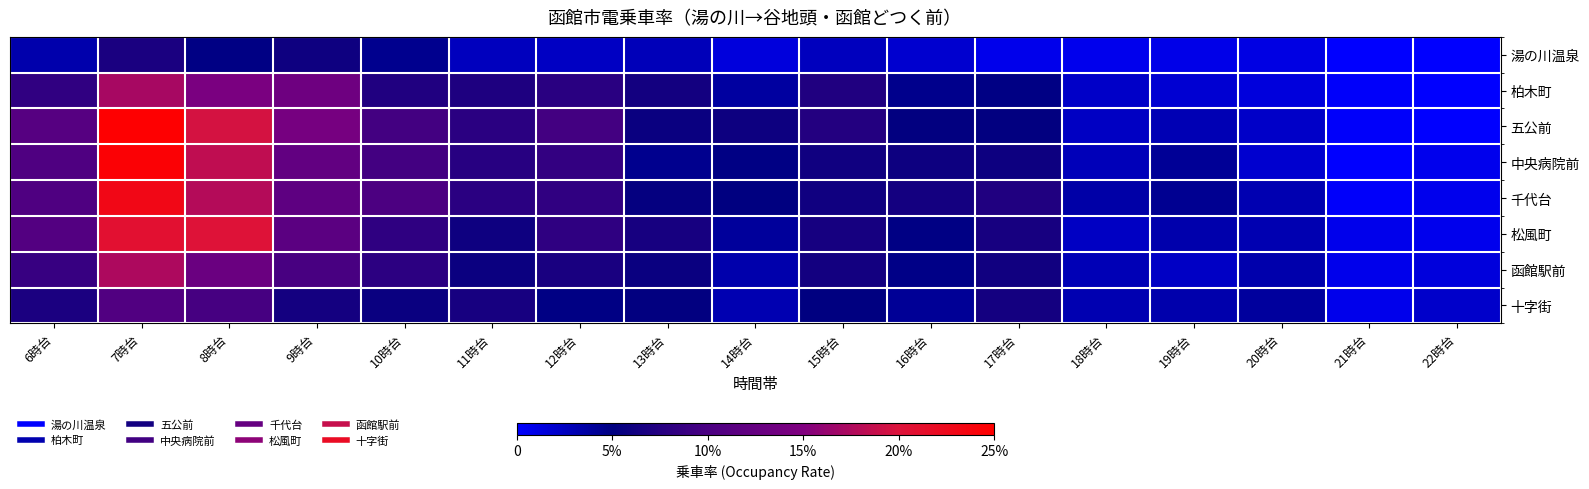

Reading left to right, what are all the values shown in this chart?

湯の川温泉: 6時台=0.0	7時台=0.1	8時台=0.0	9時台=0.1	10時台=0.0	11時台=0.0	12時台=0.0	13時台=0.0	14時台=0.0	15時台=0.0	16時台=0.0	17時台=0.0	18時台=0.0	19時台=0.0	20時台=0.0	21時台=0.0	22時台=0.0
柏木町: 6時台=0.1	7時台=0.2	8時台=0.1	9時台=0.1	10時台=0.1	11時台=0.1	12時台=0.1	13時台=0.1	14時台=0.0	15時台=0.1	16時台=0.0	17時台=0.0	18時台=0.0	19時台=0.0	20時台=0.0	21時台=0.0	22時台=0.0
五公前: 6時台=0.1	7時台=0.2	8時台=0.2	9時台=0.1	10時台=0.1	11時台=0.1	12時台=0.1	13時台=0.1	14時台=0.1	15時台=0.1	16時台=0.1	17時台=0.1	18時台=0.0	19時台=0.0	20時台=0.0	21時台=0.0	22時台=0.0
中央病院前: 6時台=0.1	7時台=0.2	8時台=0.2	9時台=0.1	10時台=0.1	11時台=0.1	12時台=0.1	13時台=0.0	14時台=0.0	15時台=0.1	16時台=0.1	17時台=0.1	18時台=0.0	19時台=0.0	20時台=0.0	21時台=0.0	22時台=0.0
千代台: 6時台=0.1	7時台=0.2	8時台=0.2	9時台=0.1	10時台=0.1	11時台=0.1	12時台=0.1	13時台=0.1	14時台=0.1	15時台=0.1	16時台=0.1	17時台=0.1	18時台=0.0	19時台=0.0	20時台=0.0	21時台=0.0	22時台=0.0
松風町: 6時台=0.1	7時台=0.2	8時台=0.2	9時台=0.1	10時台=0.1	11時台=0.1	12時台=0.1	13時台=0.1	14時台=0.0	15時台=0.1	16時台=0.0	17時台=0.1	18時台=0.0	19時台=0.0	20時台=0.0	21時台=0.0	22時台=0.0
函館駅前: 6時台=0.1	7時台=0.2	8時台=0.1	9時台=0.1	10時台=0.1	11時台=0.1	12時台=0.1	13時台=0.1	14時台=0.0	15時台=0.1	16時台=0.0	17時台=0.1	18時台=0.0	19時台=0.0	20時台=0.0	21時台=0.0	22時台=0.0
十字街: 6時台=0.1	7時台=0.1	8時台=0.1	9時台=0.1	10時台=0.1	11時台=0.1	12時台=0.0	13時台=0.1	14時台=0.0	15時台=0.1	16時台=0.0	17時台=0.1	18時台=0.0	19時台=0.0	20時台=0.0	21時台=0.0	22時台=0.0